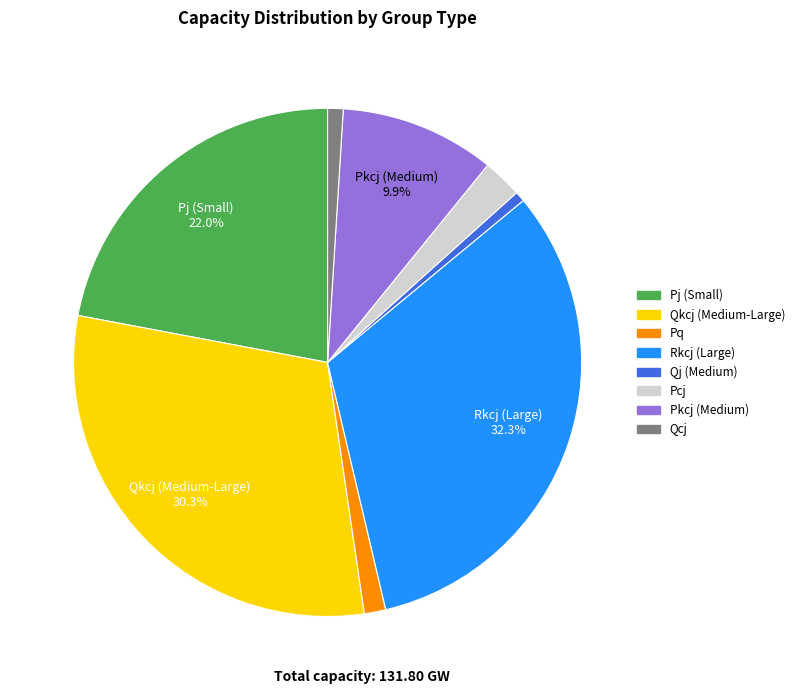

Does any single category account for the majority?

No